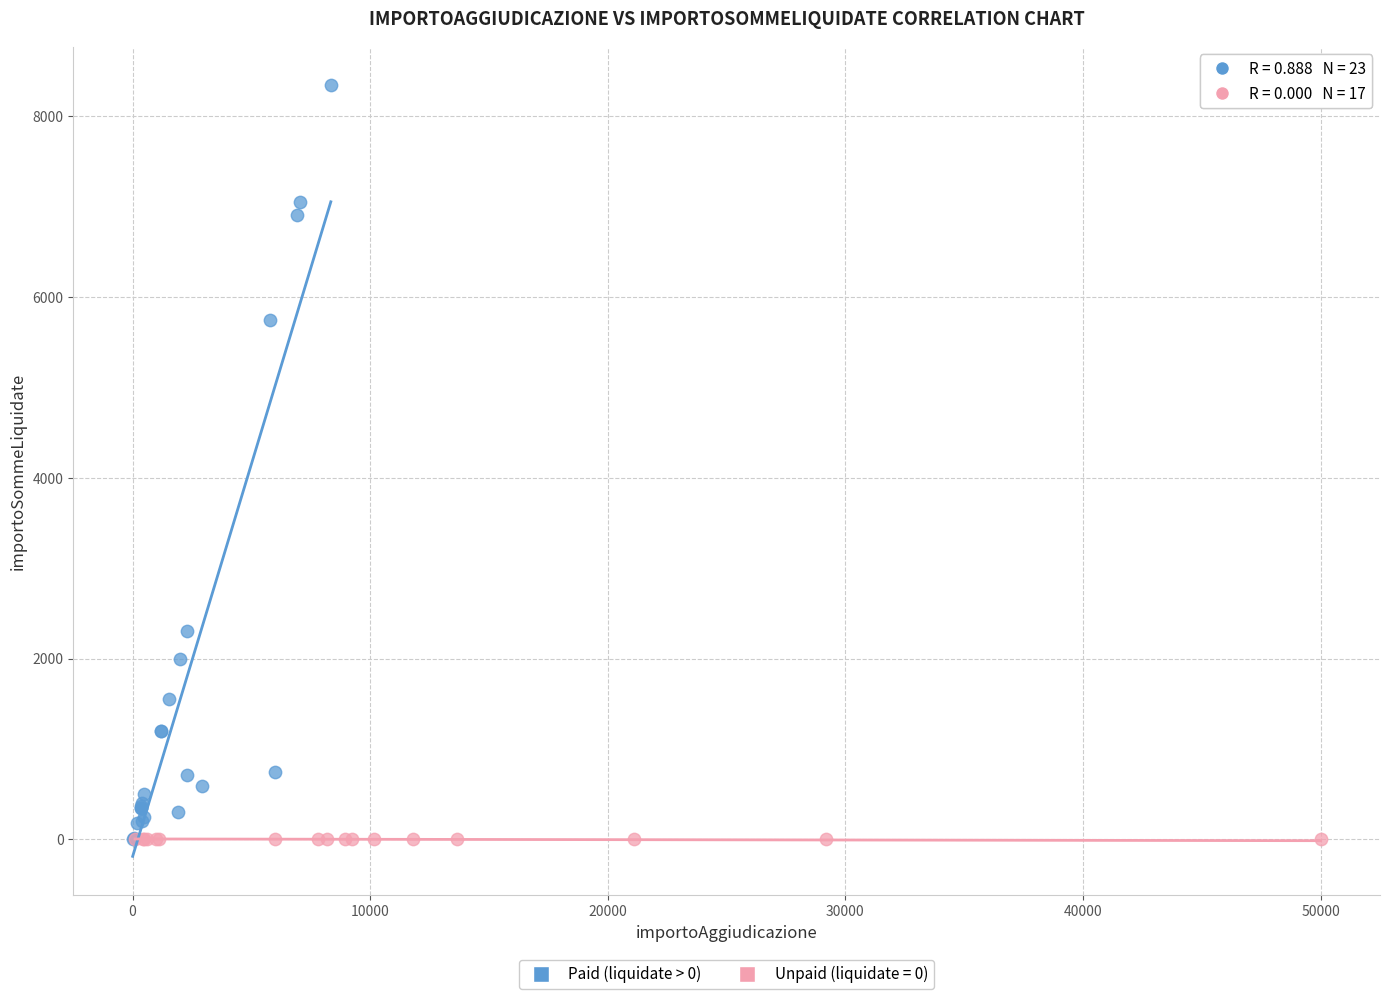

Which series reaches the maximum Y coordinate?

Paid (liquidate > 0)